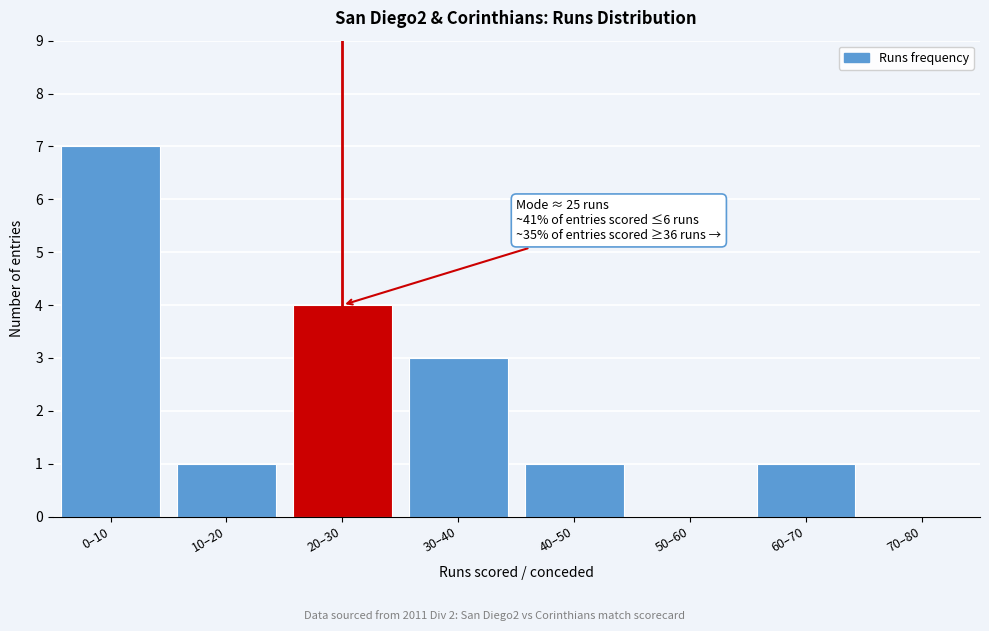

Reading left to right, extract all data points from this chart.

0–10=7	10–20=1	20–30=4	30–40=3	40–50=1	50–60=0	60–70=1	70–80=0